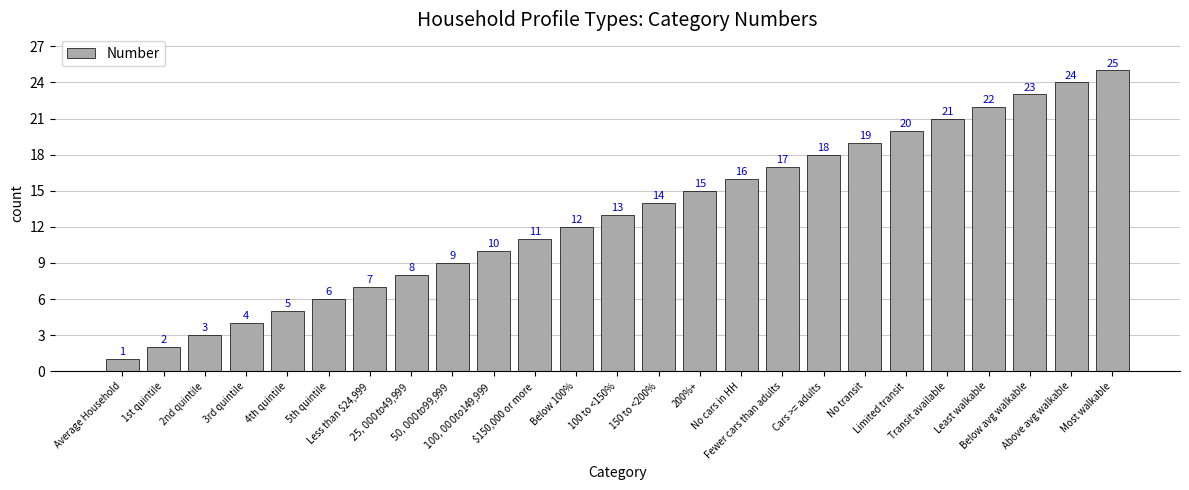

What is the label of the 14th bar from the left?

150 to <200%